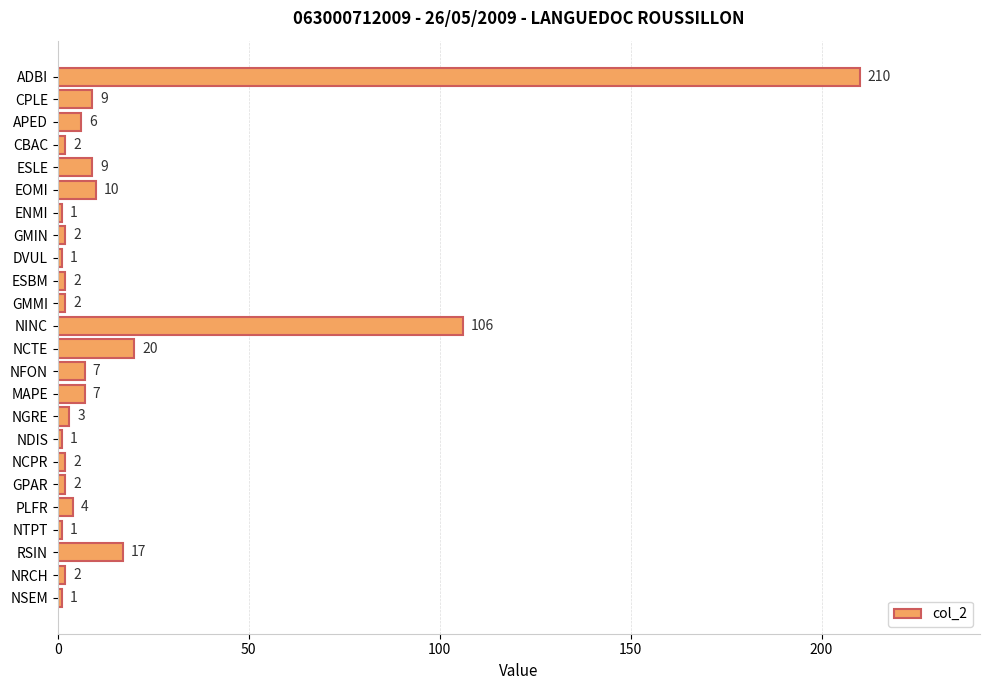

Which label corresponds to the largest value in the chart?

ADBI